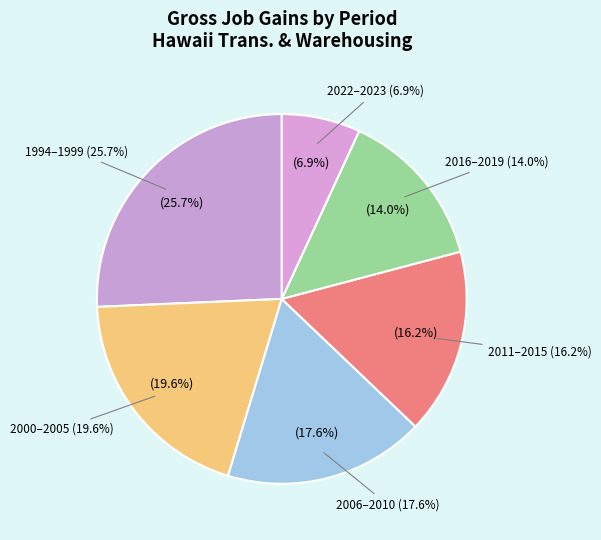

Is there a majority slice in this chart?

No